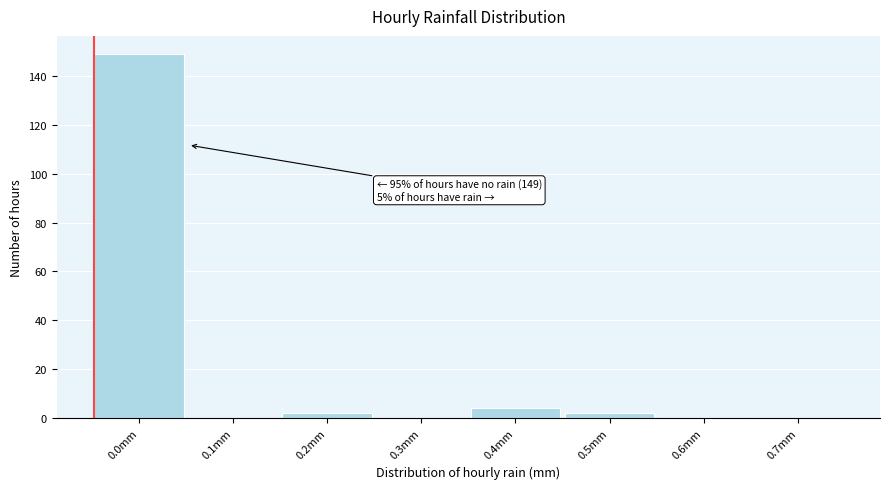

Reading left to right, extract all data points from this chart.

0.0mm=149	0.1mm=0	0.2mm=2	0.3mm=0	0.4mm=4	0.5mm=2	0.6mm=0	0.7mm=0